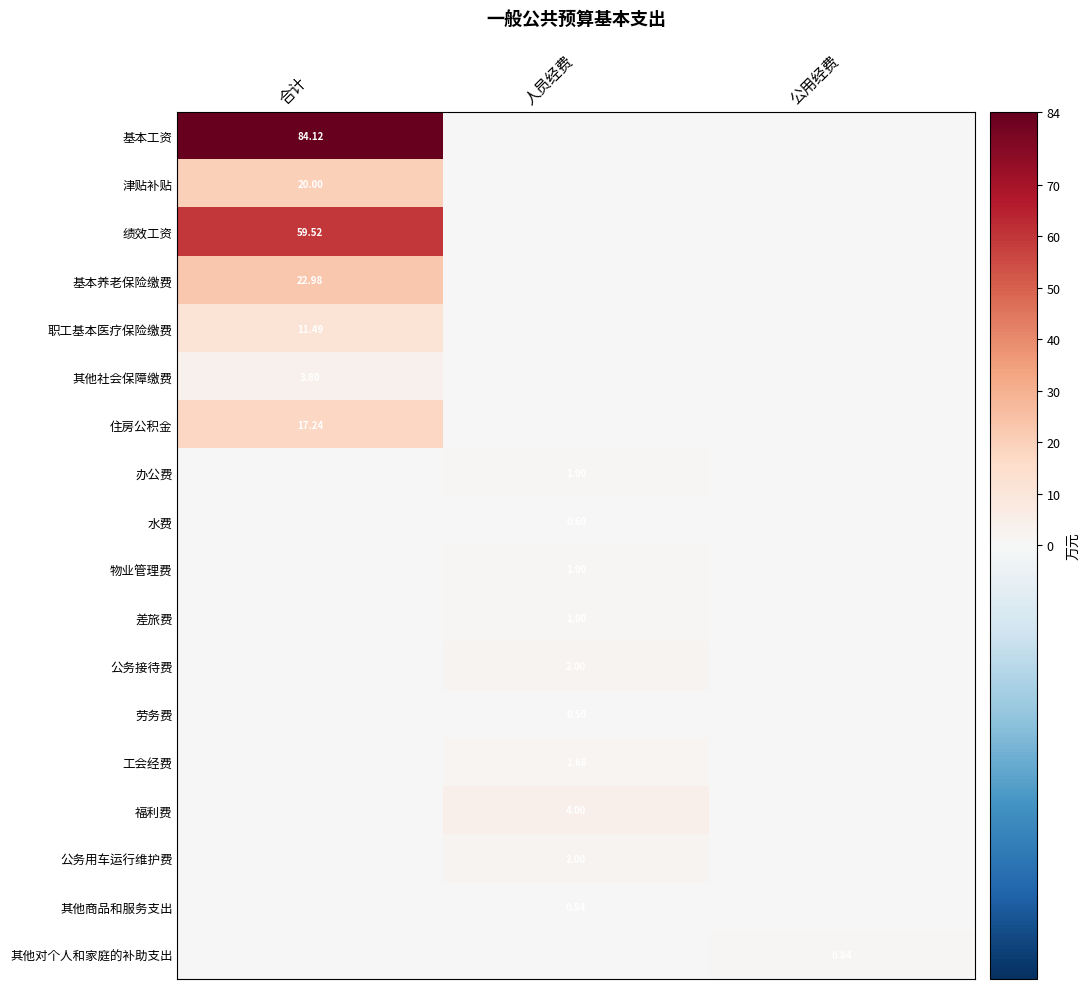

What is the greatest value displayed?

84.1